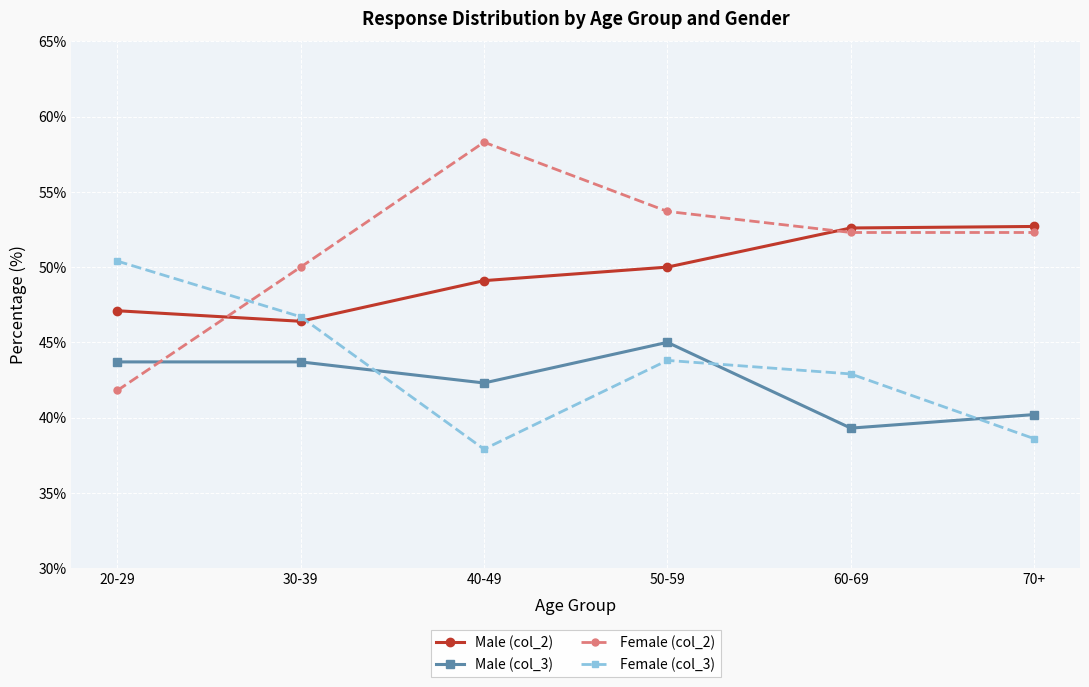

What is the sum of the Female (col_2) values at 50-59 and 70+?

106.0